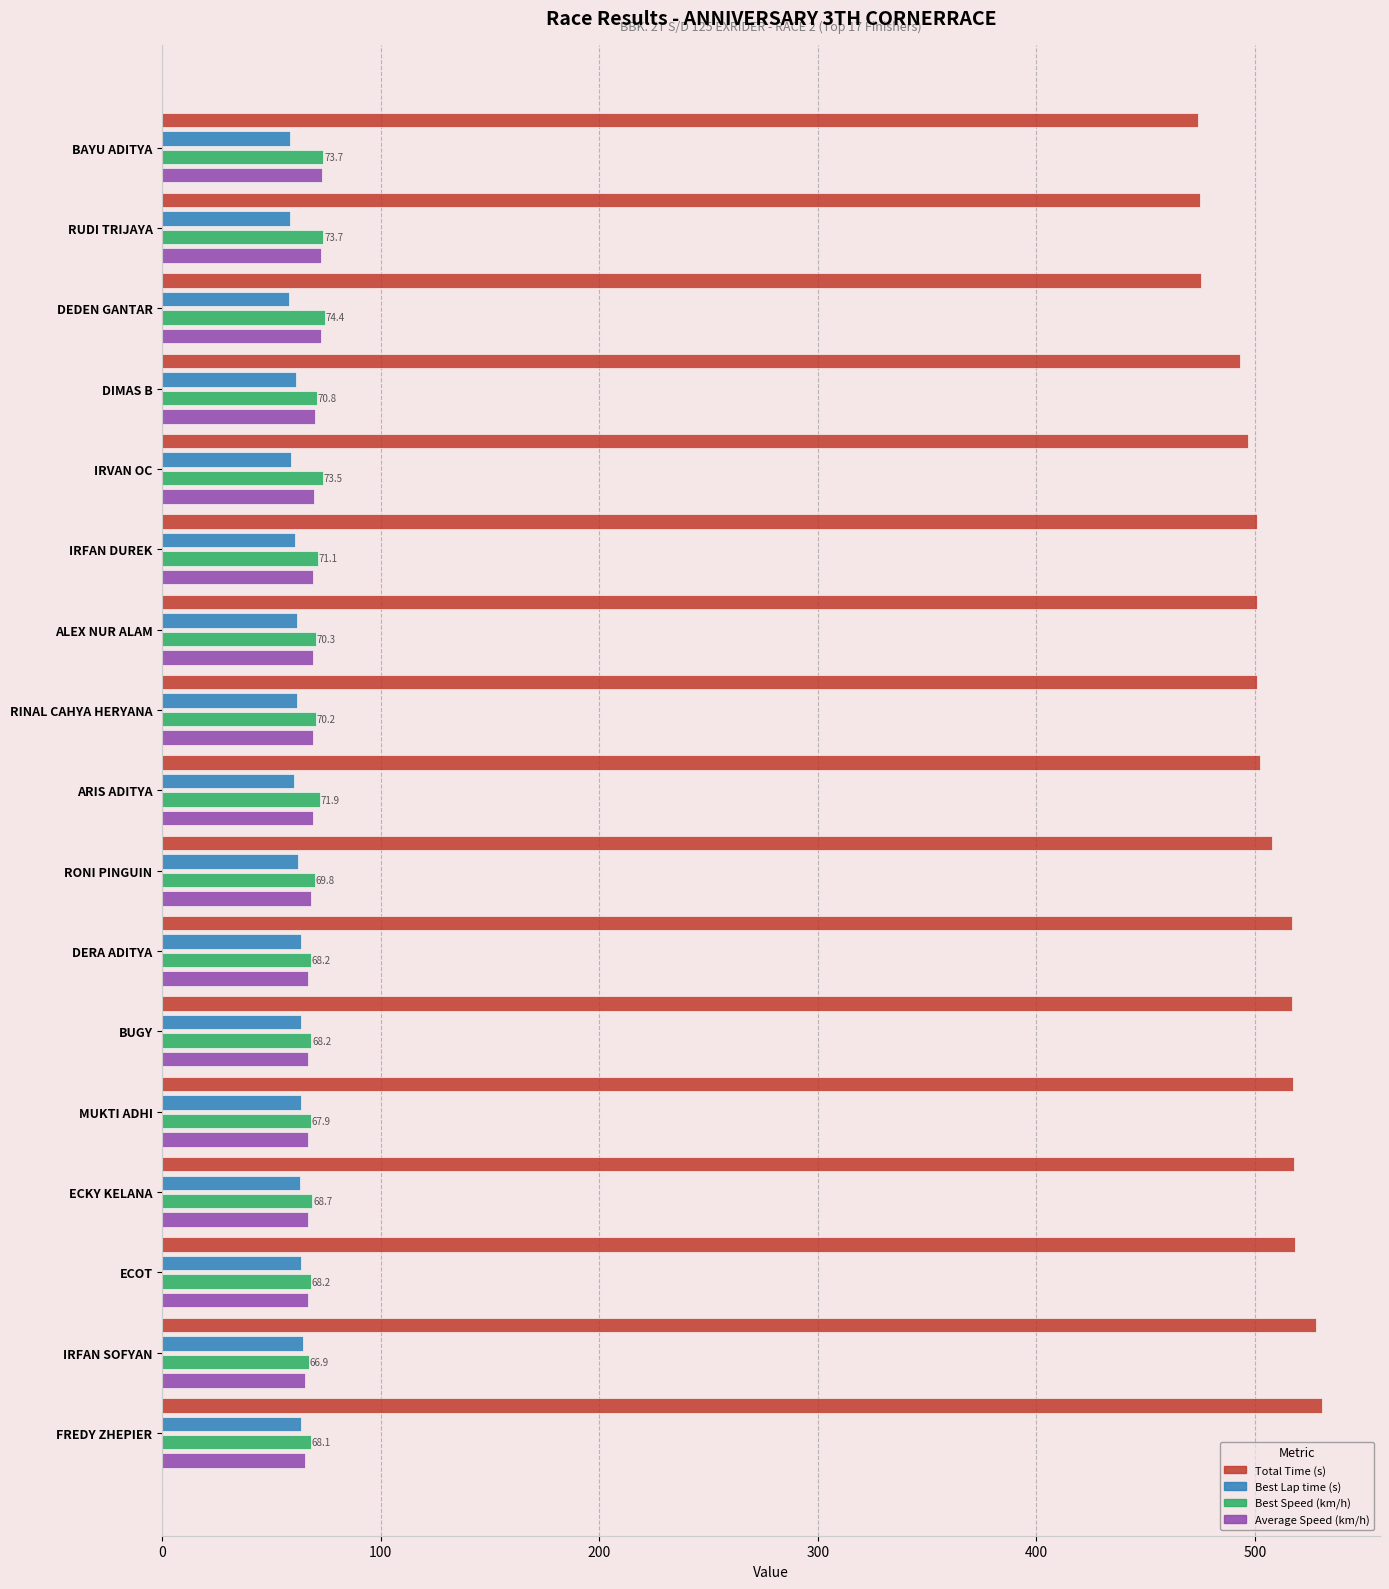

What is the difference between the maximum and second lowest values in the Total Time (s) series?

56.0